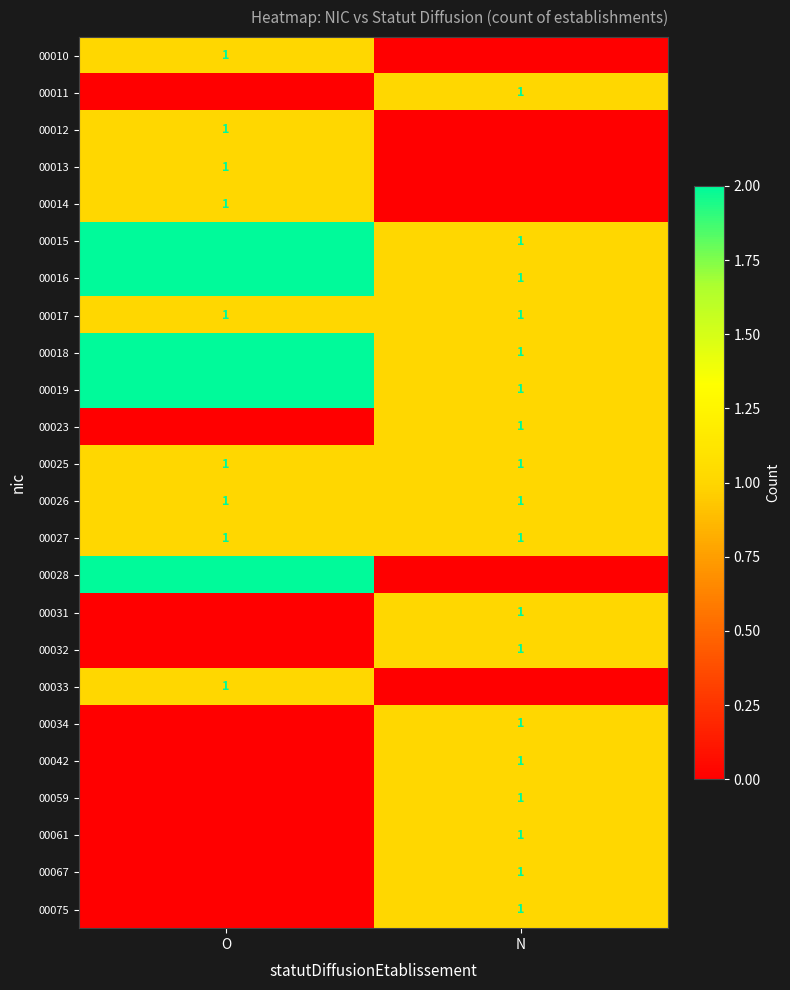

How many 00016 values are between 1 and 2?

2